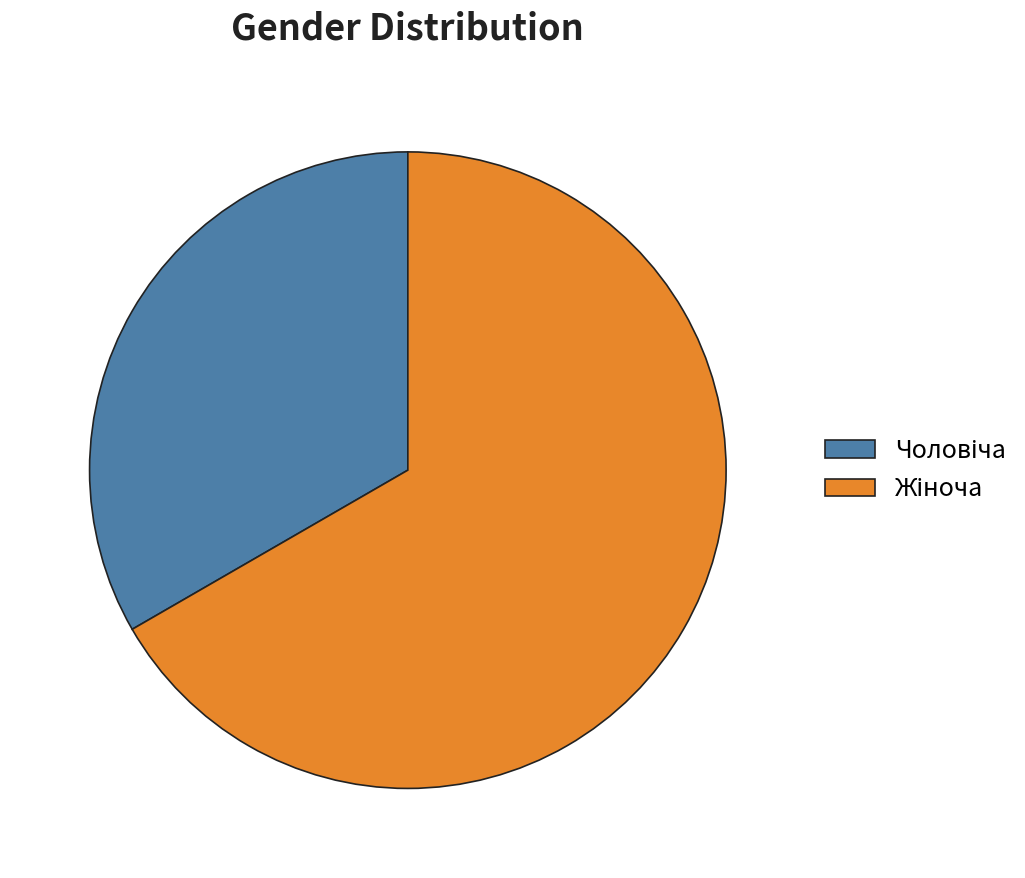

Count the number of slices in the pie.

2